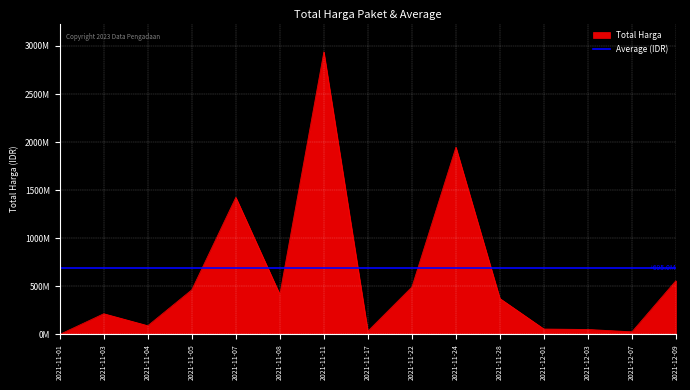

Approximately how many times larger is the value at 2021-11-17 compared to 2021-11-04?

0.4